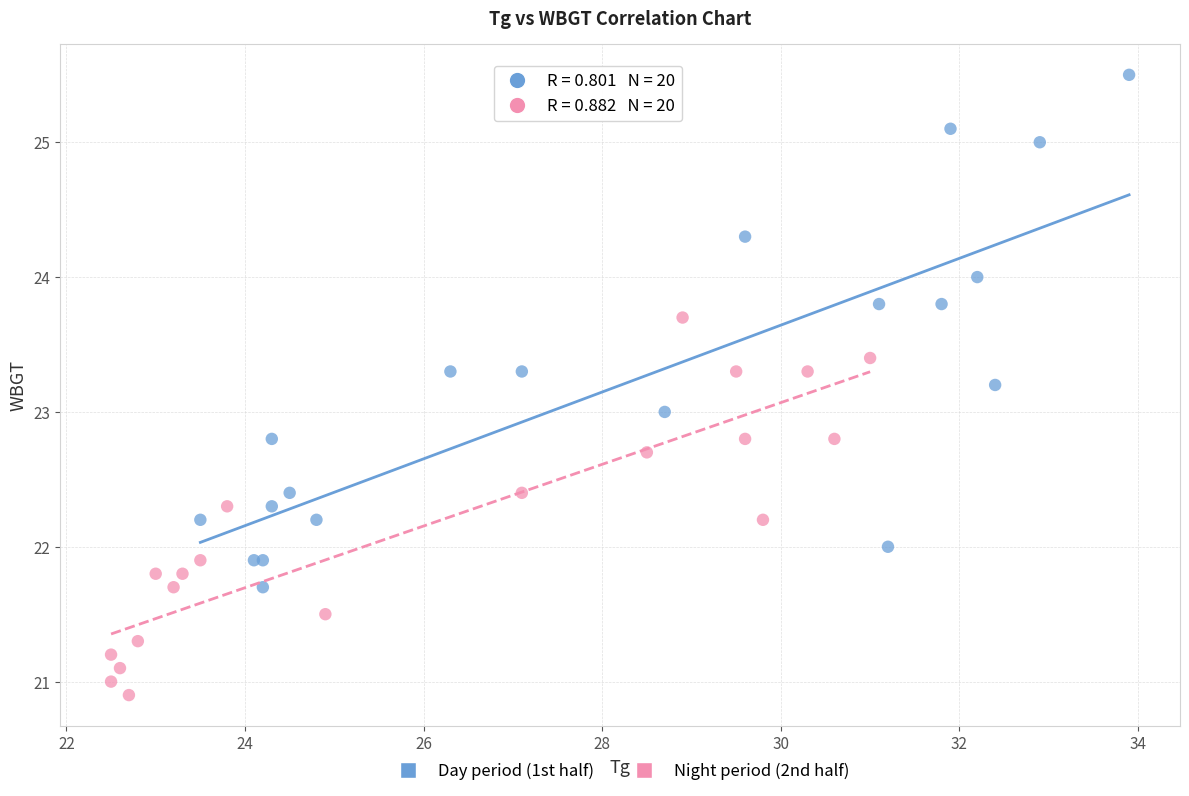

What are all the series names shown in the legend?

Day period (1st half), Night period (2nd half)